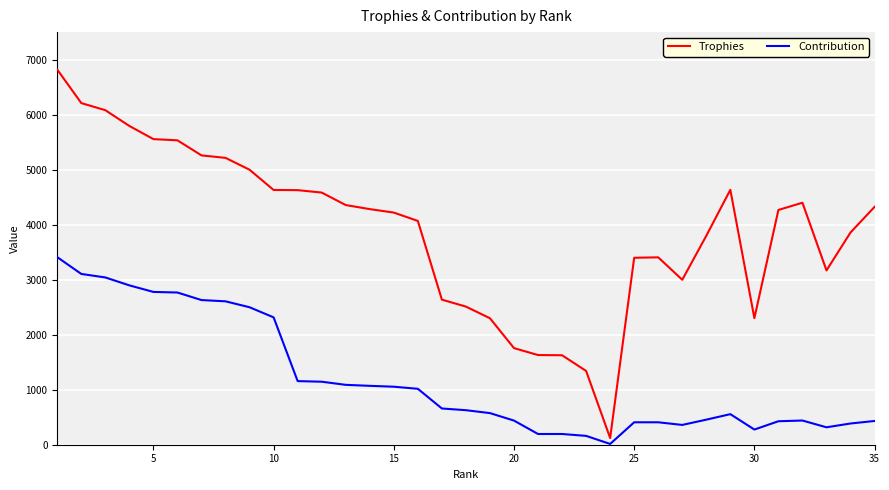

Which series has the largest total across all categories?

Trophies